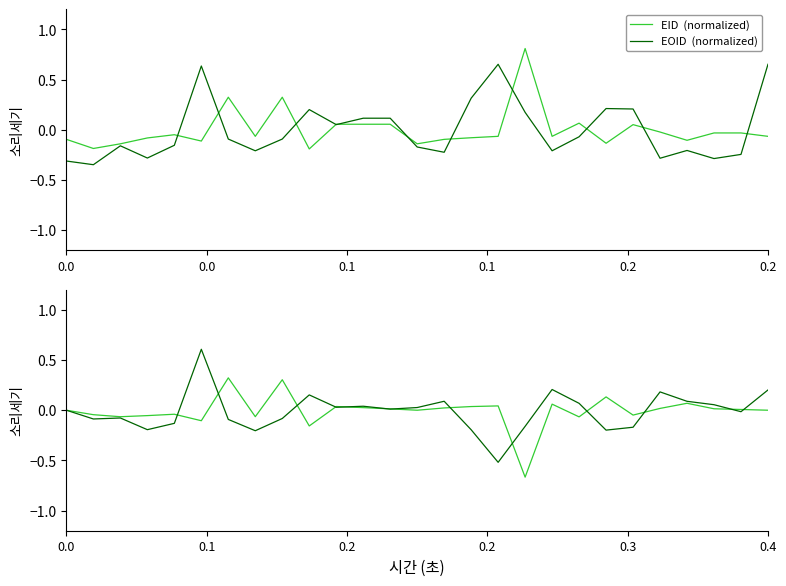

What is the sum of all EOID beat values?

-0.4